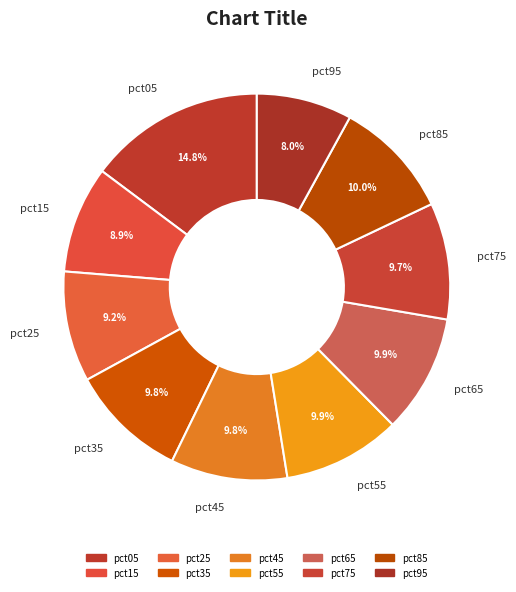

What is the total percentage of pct25 and pct45?

19.0%